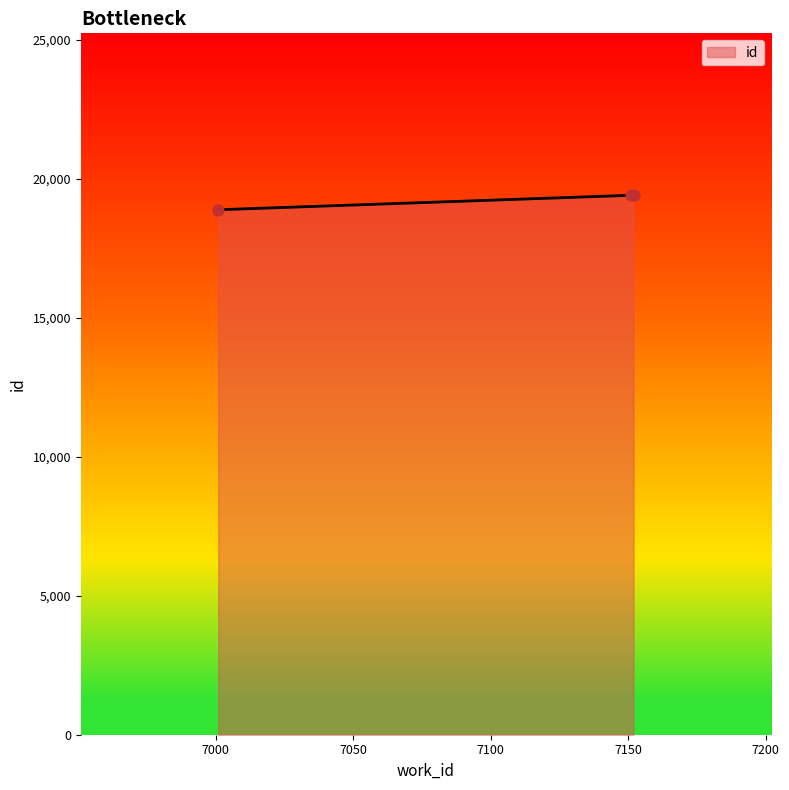

What is the change in value from 7001 to 7151?

+523